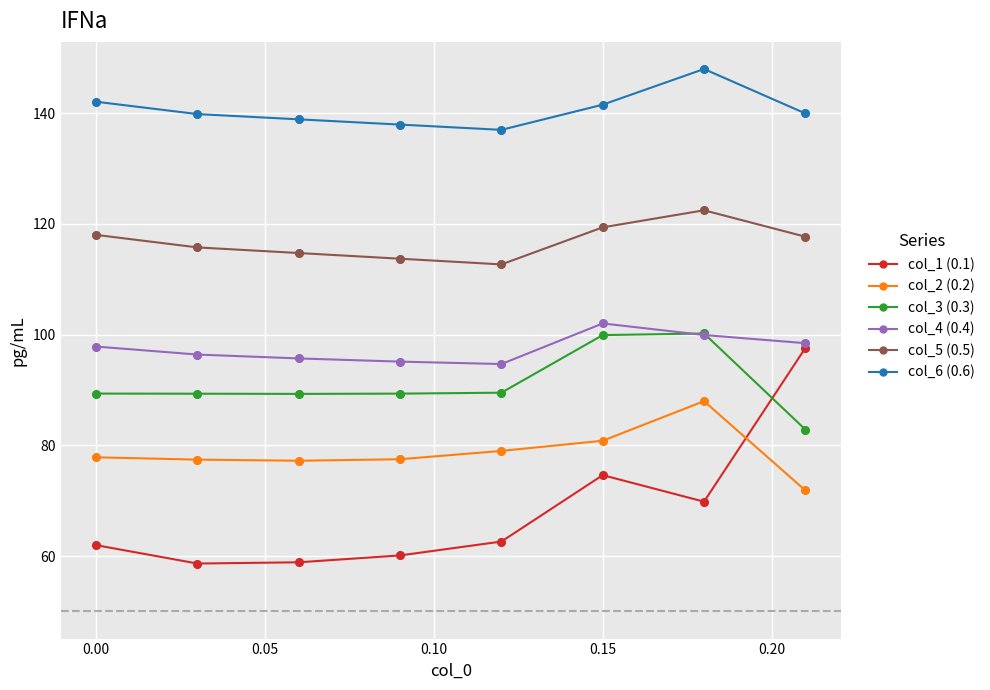

Which series has the largest total across all categories?

col_6 (0.6)